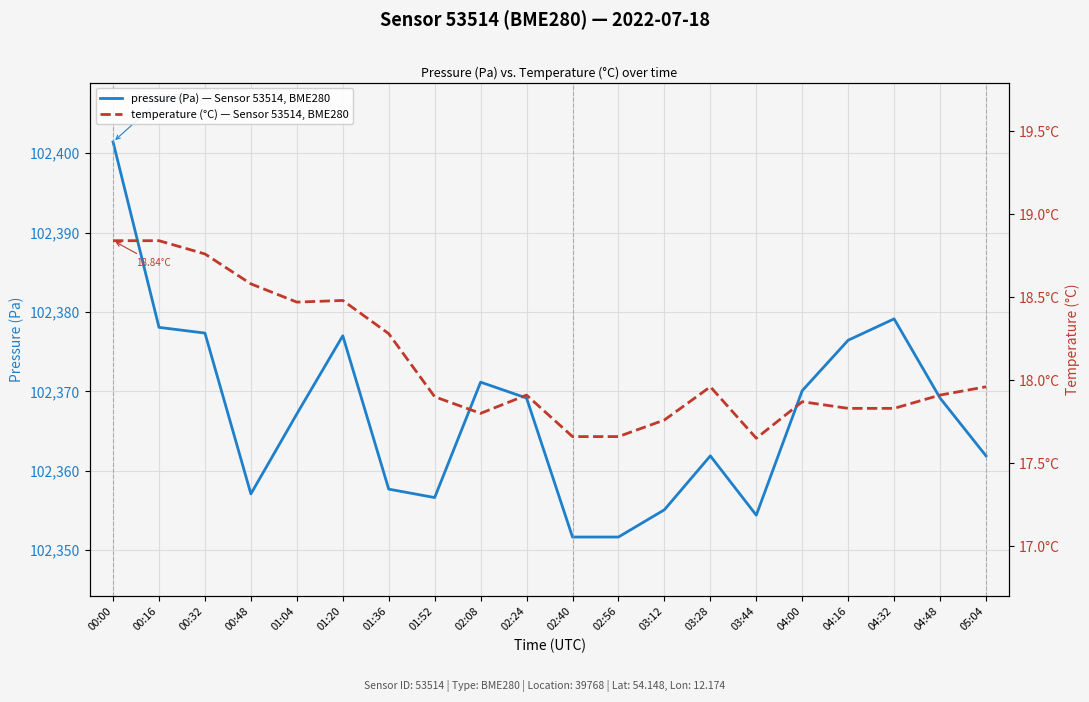

List the series in order of their peak value, lowest first.

temperature (°C) — Sensor 53514, BME280, pressure (Pa) — Sensor 53514, BME280